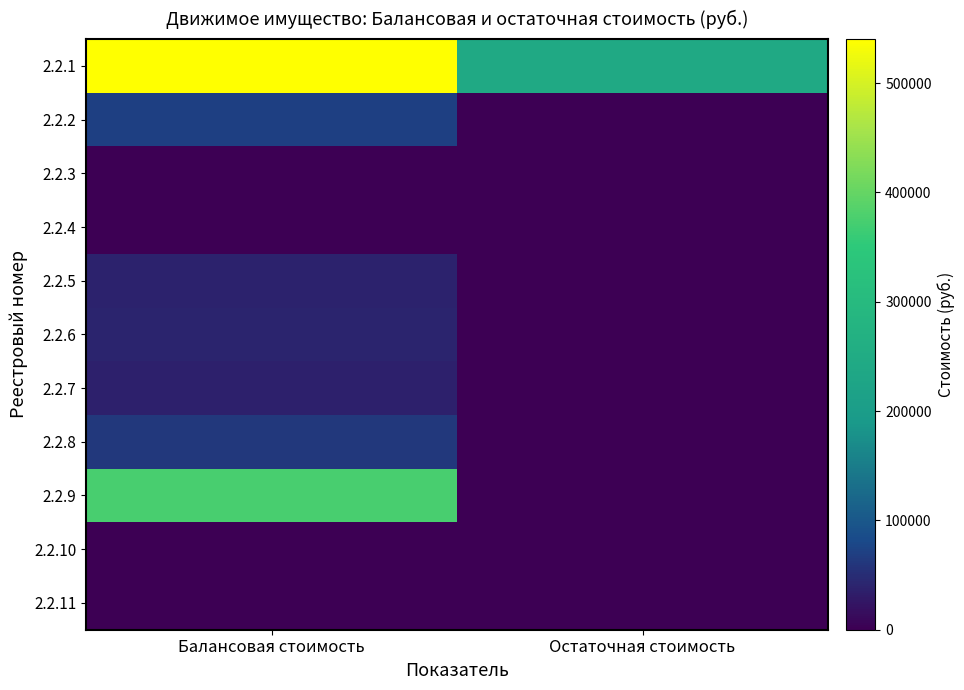

What is the greatest value displayed?

540200.0